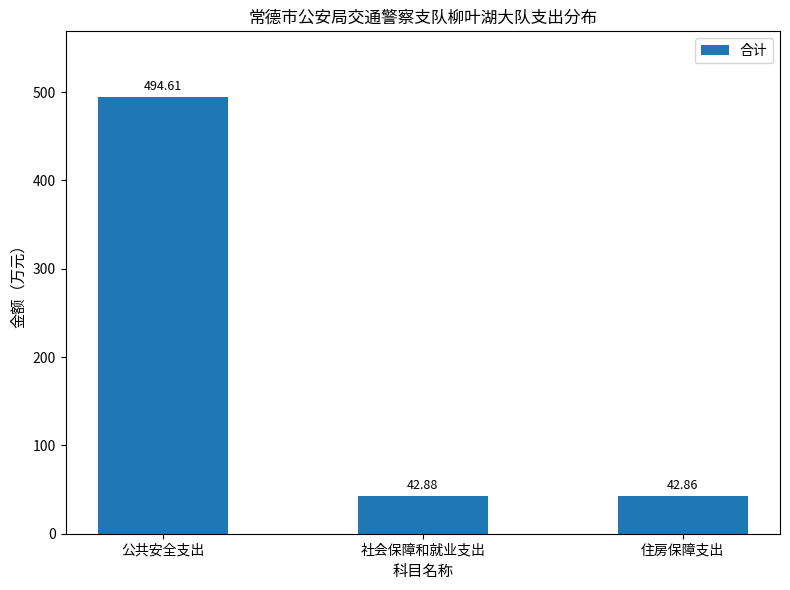

What position from the right is 公共安全支出?

3